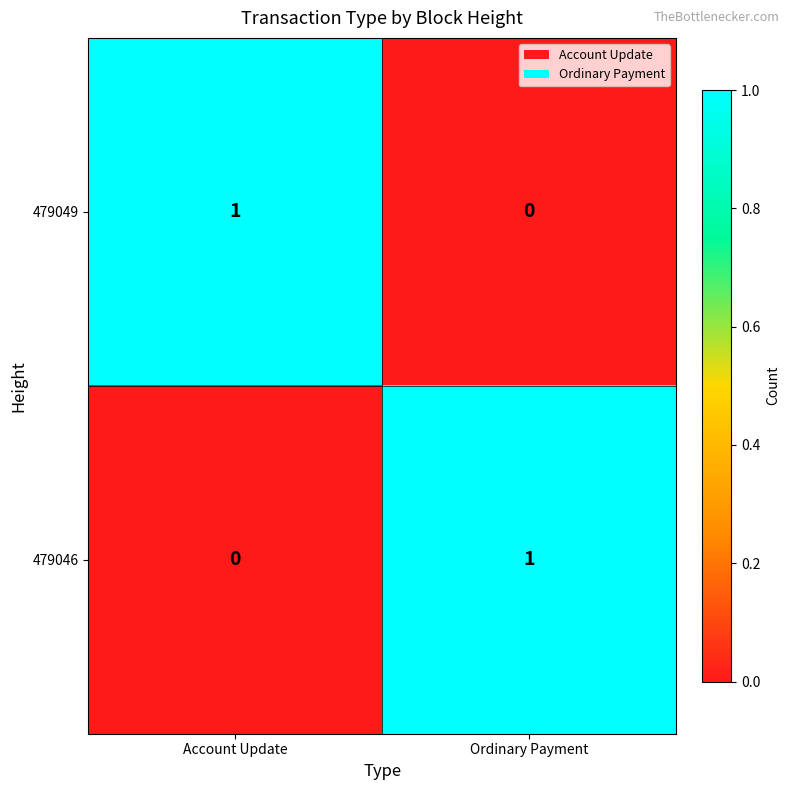

What is the total value across all series at Account Update?

1